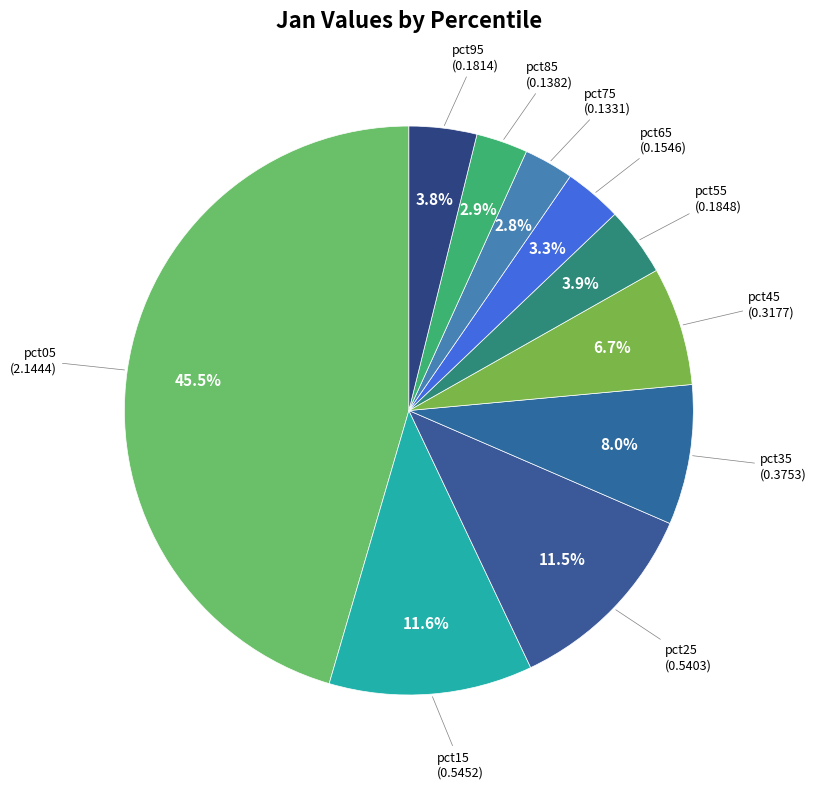

Is there any slice that represents more than half of the pie?

No